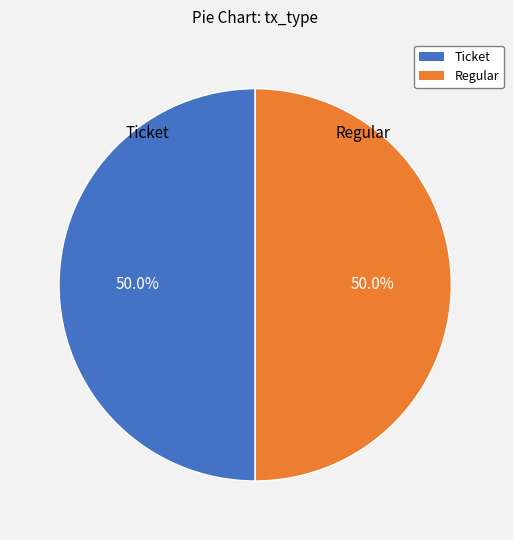

Approximately how many times larger is the value at Ticket compared to Regular?

1.0